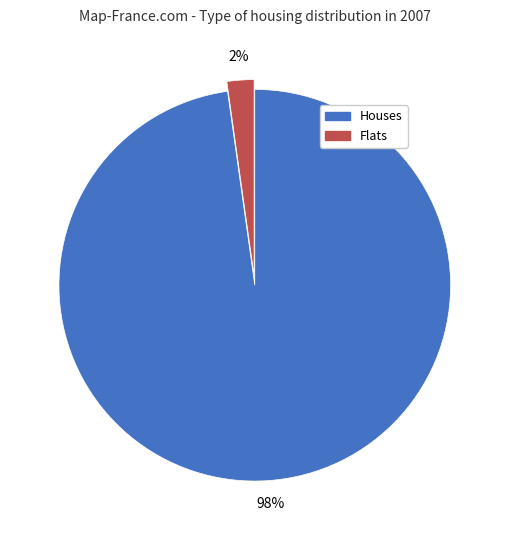

Does any single category account for the majority?

Yes